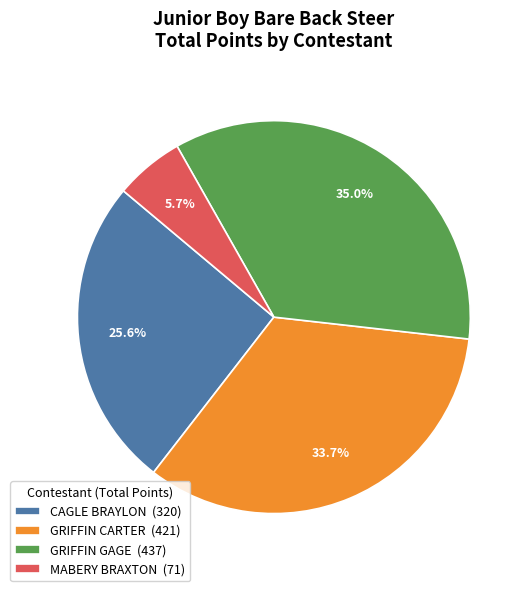

To the nearest percent, what is the average slice percentage?

25%